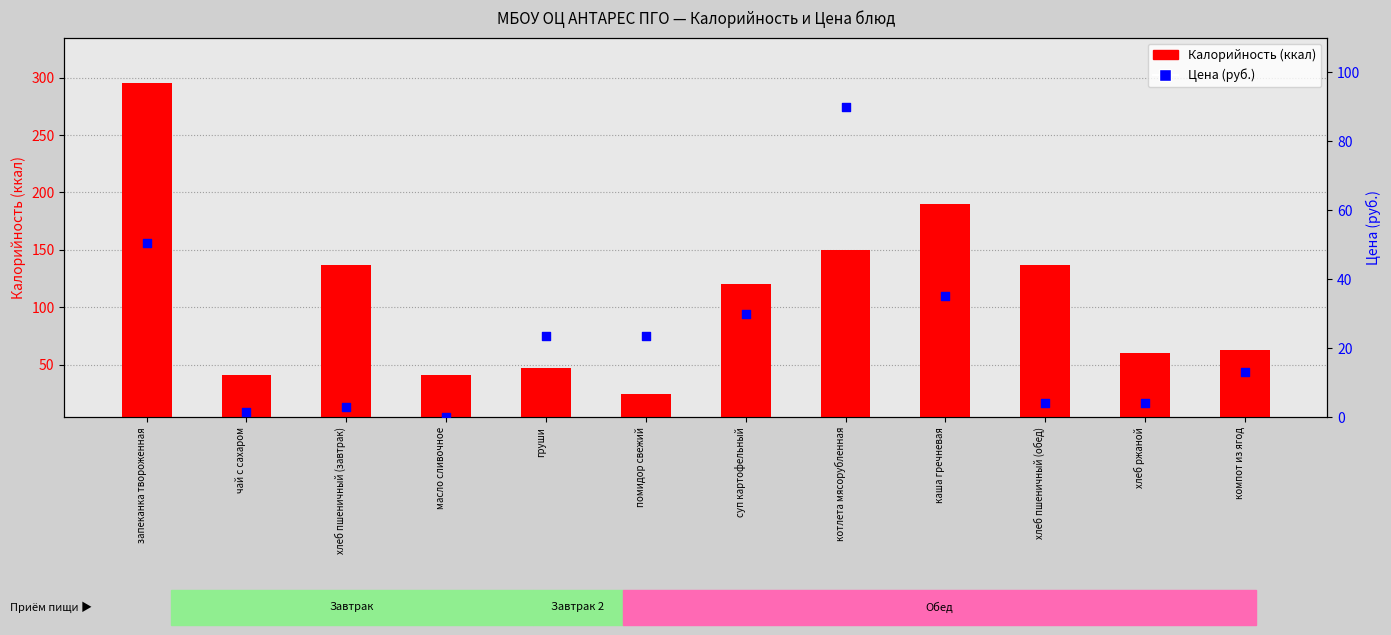

What is the total value across all series at суп картофельный?

150.0